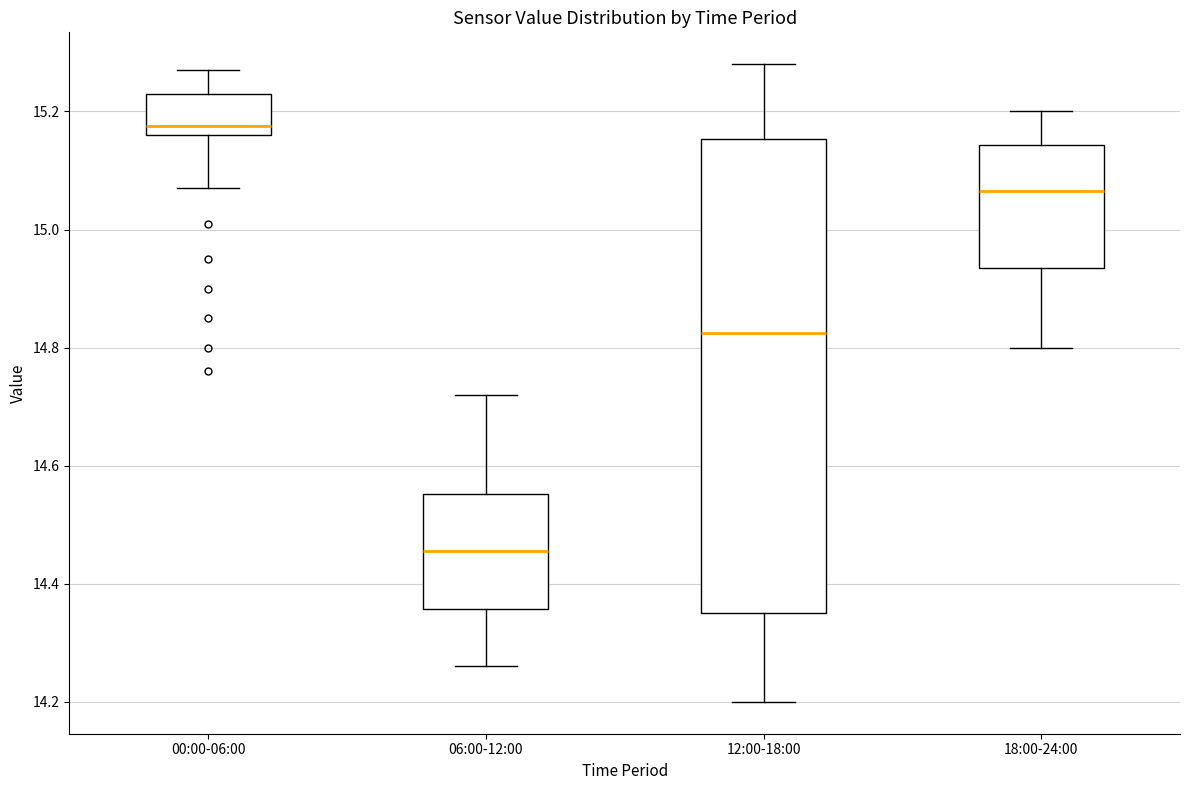

Reading left to right, read every box against the y-axis: the position of its median line, the range the box covers, and the ends of its whiskers. The values are not printed on the chart, so give them approximately, as read against the axis.

00:00-06:00: median 15.18, box 15.16 to 15.24, whiskers 15.08 to 15.28
06:00-12:00: median 14.46, box 14.36 to 14.56, whiskers 14.26 to 14.72
12:00-18:00: median 14.82, box 14.36 to 15.16, whiskers 14.20 to 15.28
18:00-24:00: median 15.06, box 14.94 to 15.14, whiskers 14.80 to 15.20